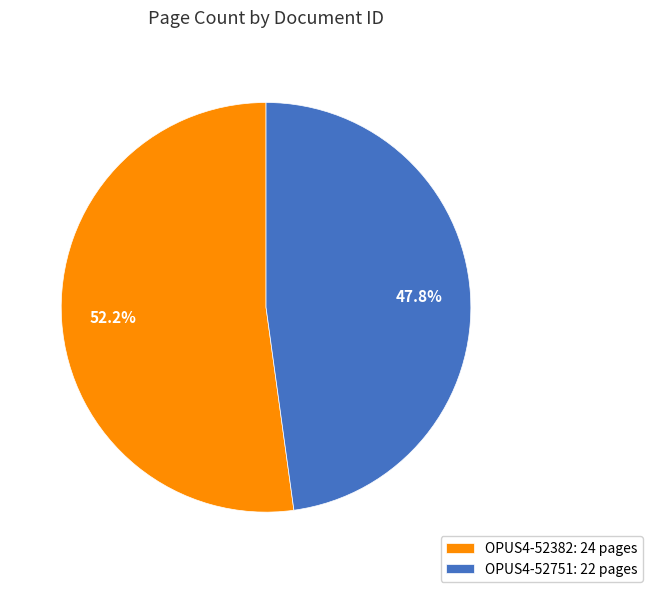

What is the largest slice in the pie chart?

OPUS4-52382